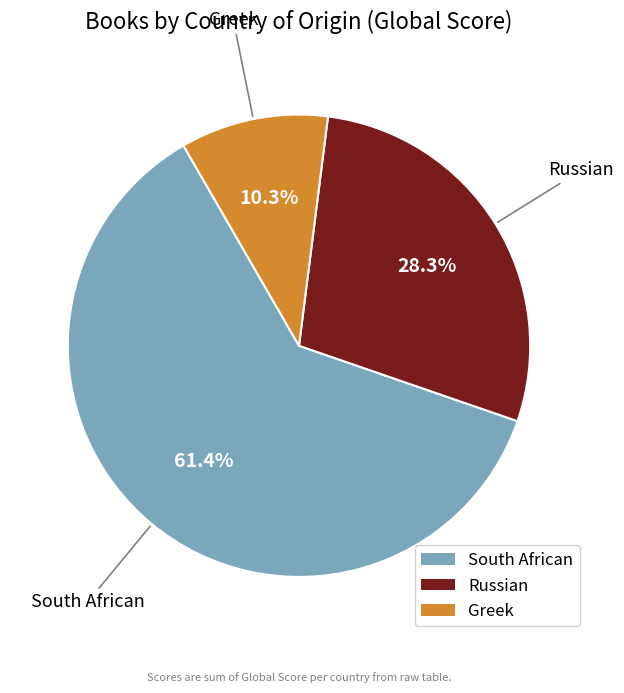

What is the largest slice in the pie chart?

South African